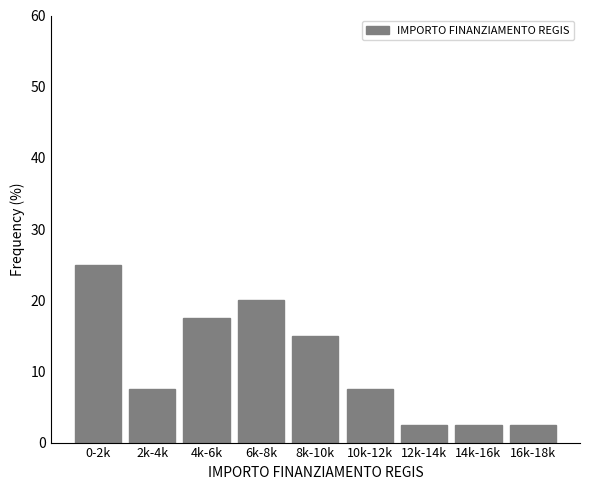

Reading left to right, what are all the values shown in this chart?

0-2k=25.0	2k-4k=7.5	4k-6k=17.5	6k-8k=20.0	8k-10k=15.0	10k-12k=7.5	12k-14k=2.5	14k-16k=2.5	16k-18k=2.5